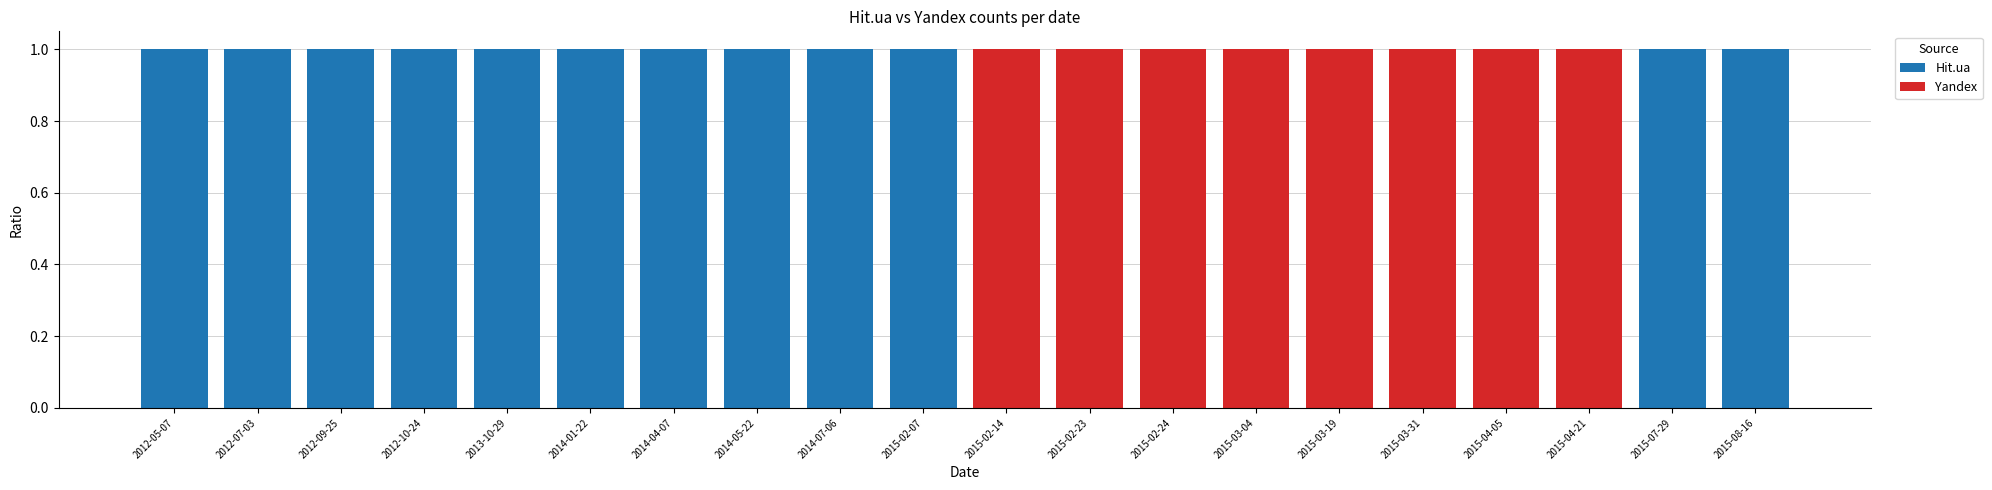

The Hit.ua series shows 1 at 2014-04-07. True or false?

True